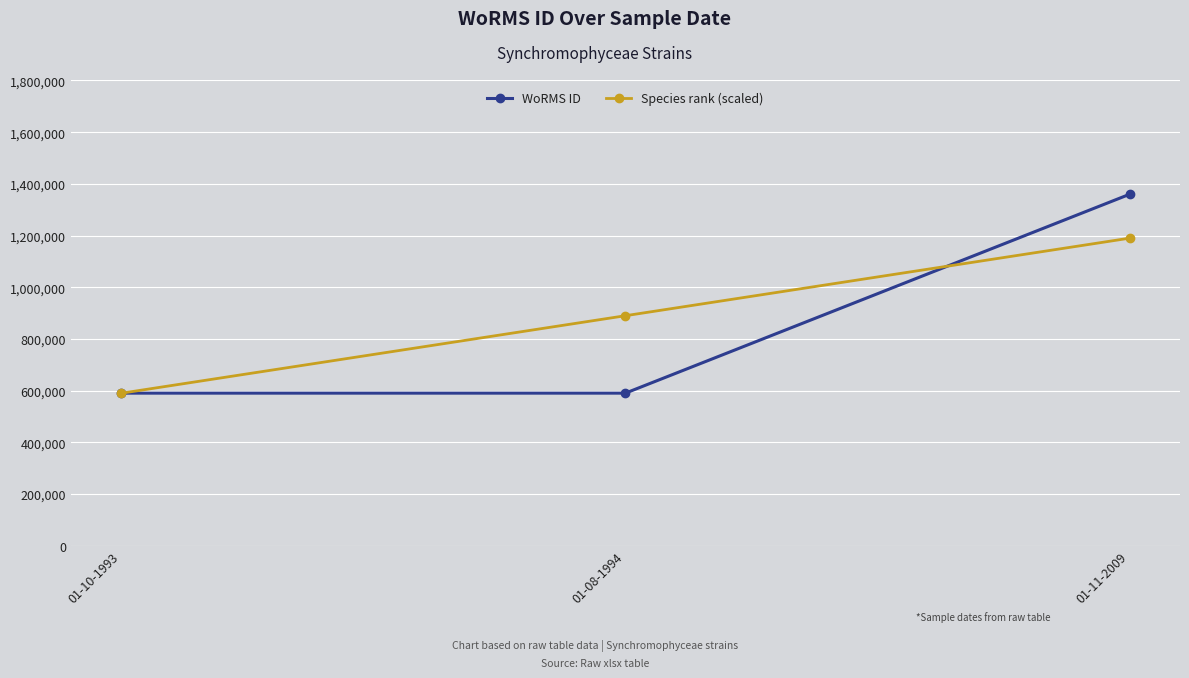

Which series has the largest range (max minus min)?

WoRMS ID